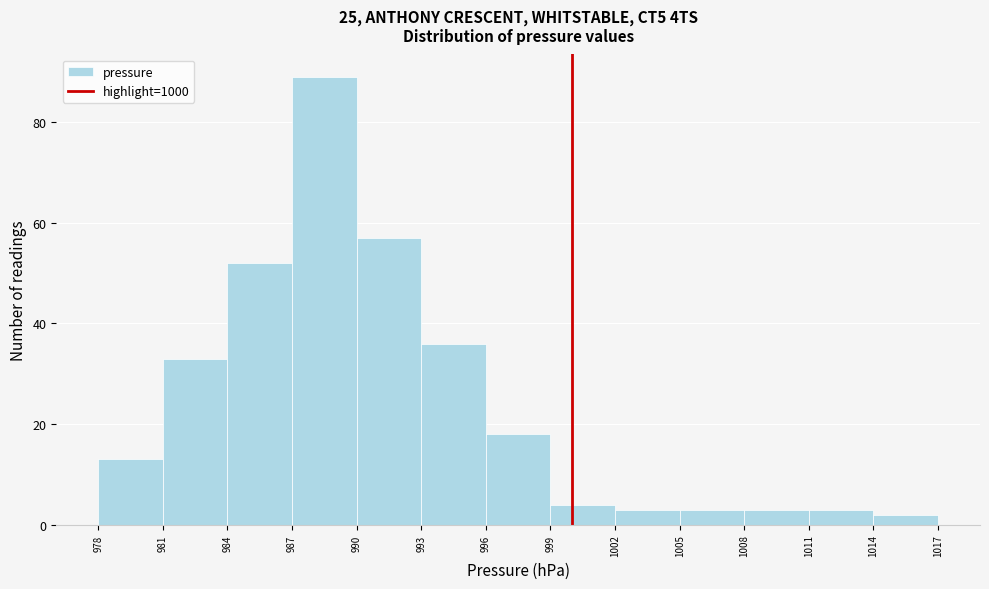

How tall is the bar that spans 987 to 990 on the x-axis? The values are not printed on the chart, so give them approximately, as read against the axis.

90